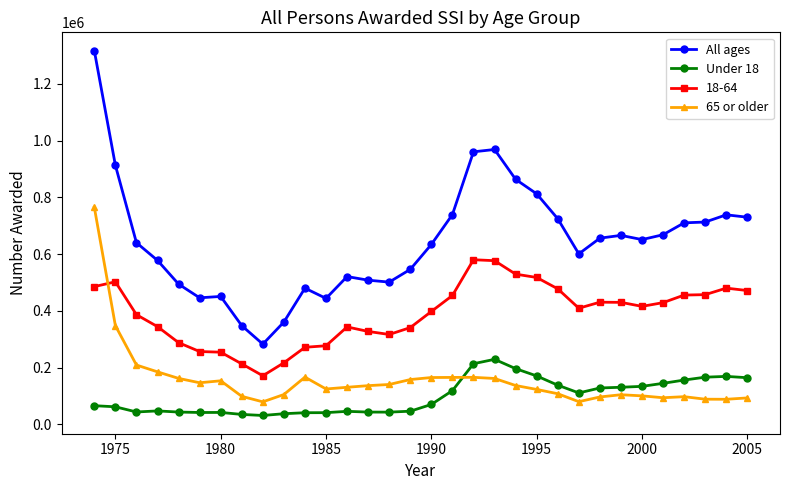

True or false: All ages has more than 2 interior local peaks.

True